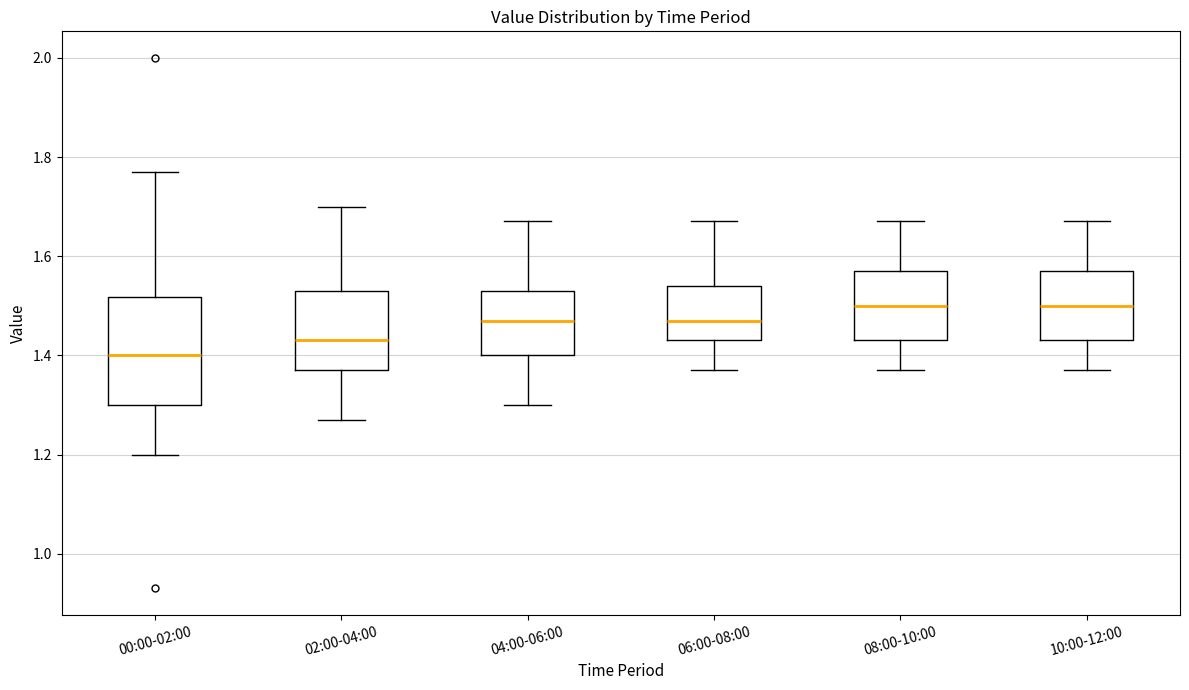

Which box is the tallest, from its lower edge to its upper edge?

00:00-02:00